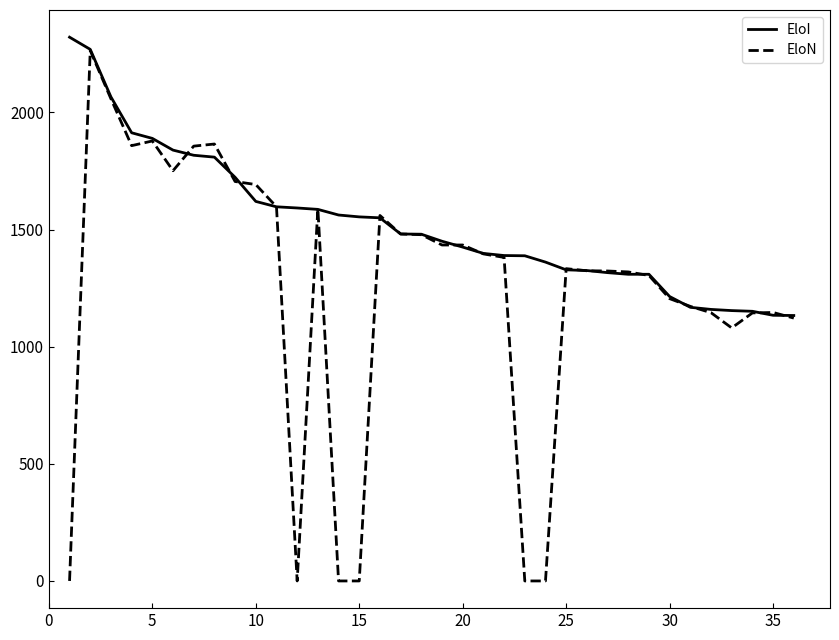

Rank the series by their average value, from lowest to highest.

EloN, EloI